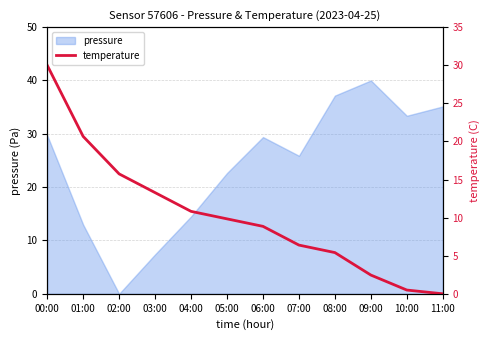

What is the label of the 10th point from the left?

09:00